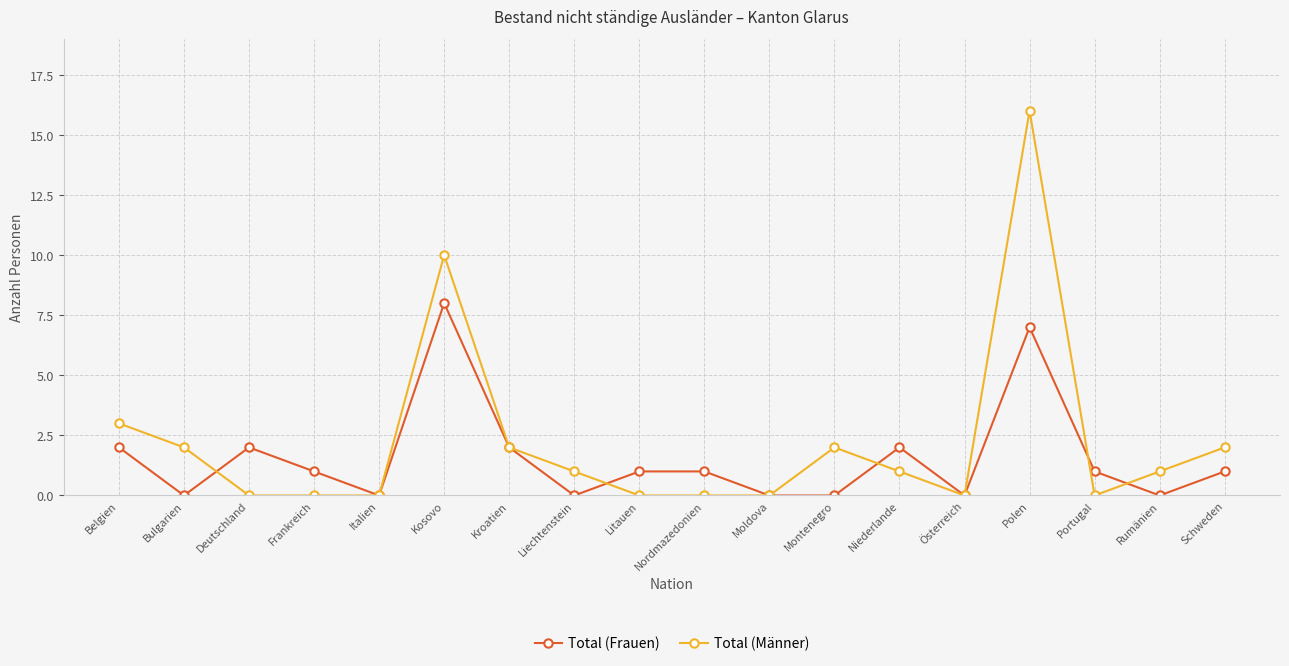

Reading left to right, list all the values displayed in this chart.

Total (Frauen): 2	0	2	1	0	8	2	0	1	1	0	0	2	0	7	1	0	1
Total (Männer): 3	2	0	0	0	10	2	1	0	0	0	2	1	0	16	0	1	2